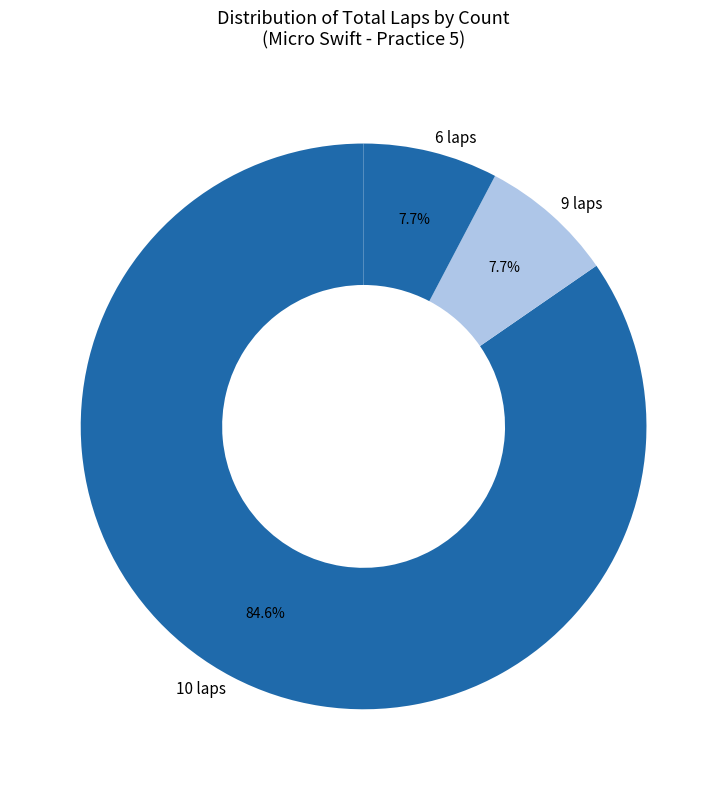

Which slice is the largest?

10 laps